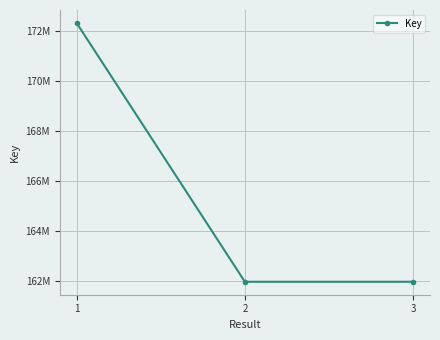

At which category does the chart reach its peak across all series?

1